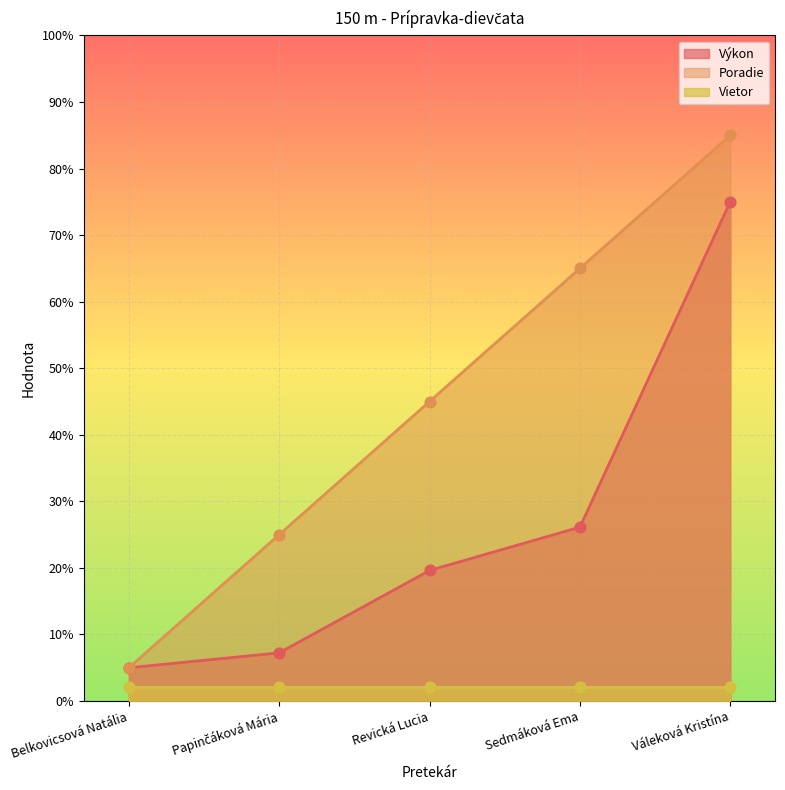

At how many categories does at least one series exceed 64?

2